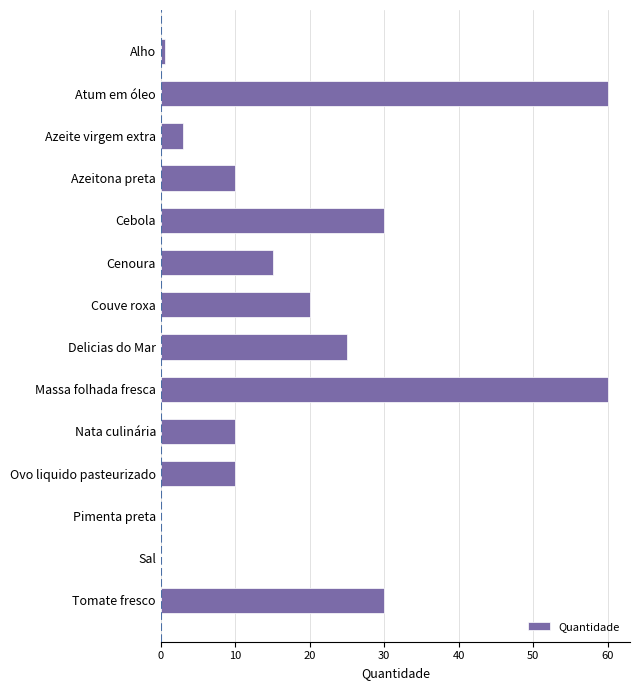

Reading bottom to top, extract all data points from this chart.

Tomate fresco=30.0	Sal=0.1	Pimenta preta=0.1	Ovo liquido pasteurizado=10.0	Nata culinária=10.0	Massa folhada fresca=60.0	Delicias do Mar=25.0	Couve roxa=20.0	Cenoura=15.0	Cebola=30.0	Azeitona preta=10.0	Azeite virgem extra=3.0	Atum em óleo=60.0	Alho=0.5